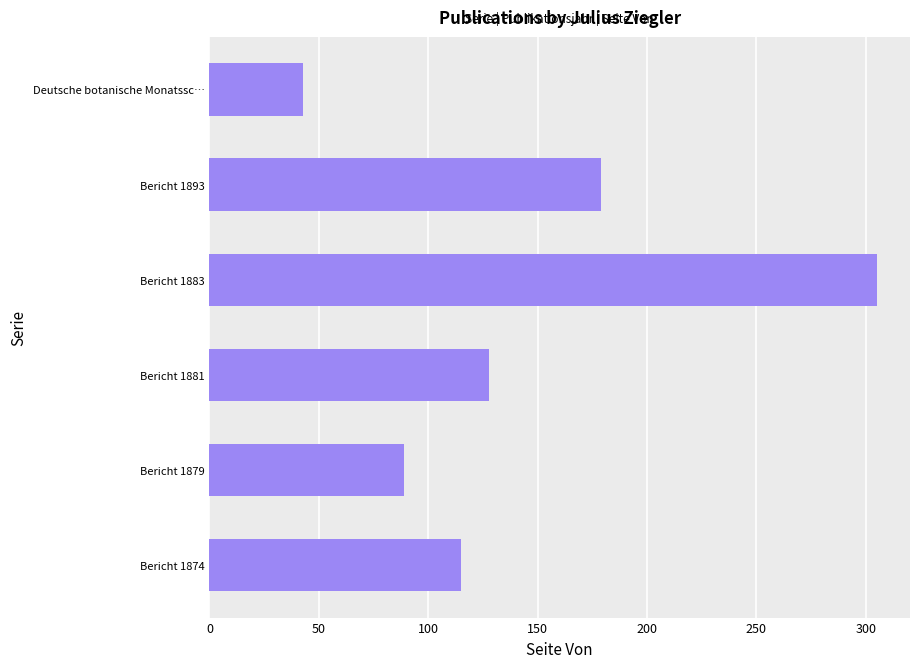

What is the minimum value shown in the chart?

43